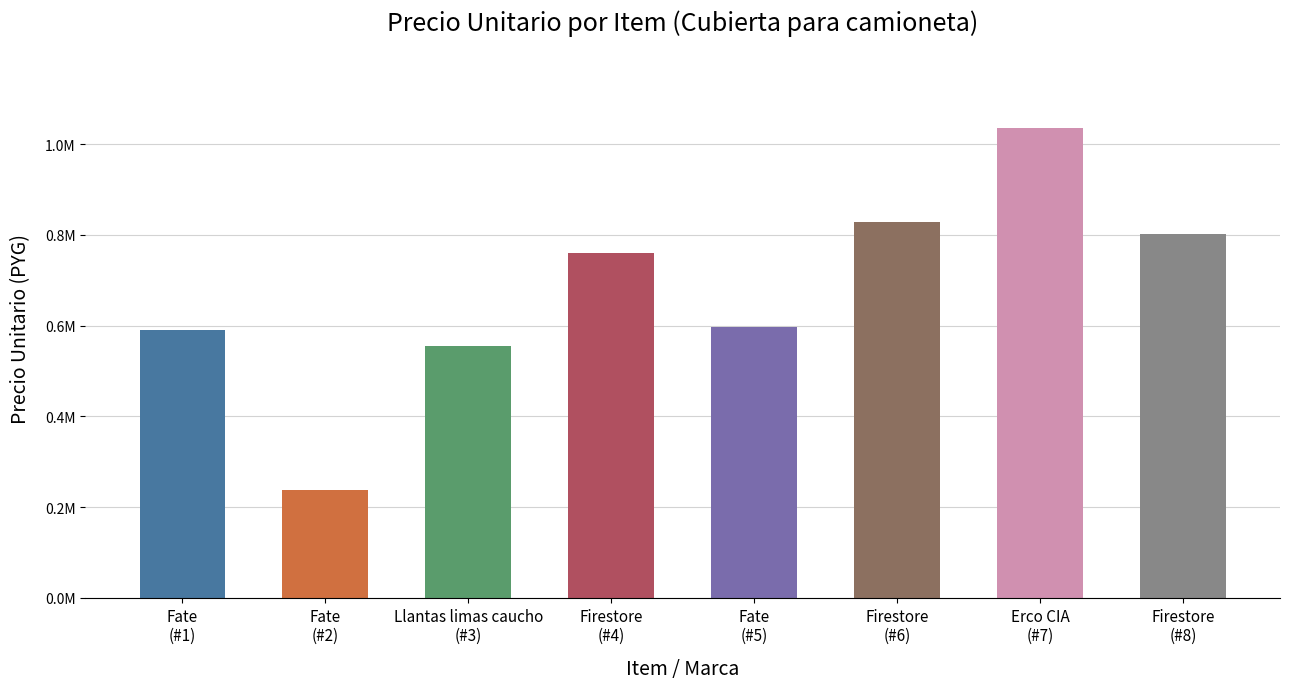

What is the smallest value displayed?

238000